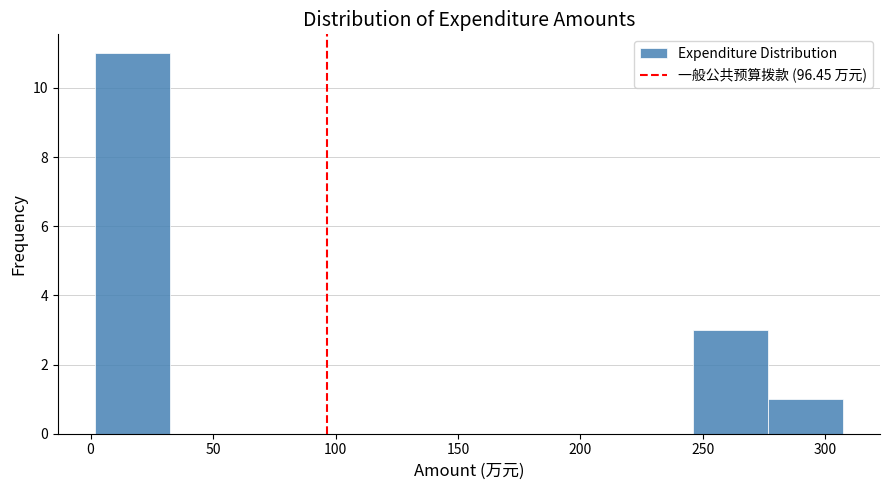

Which range on the x-axis has the tallest bar?

0 to 30